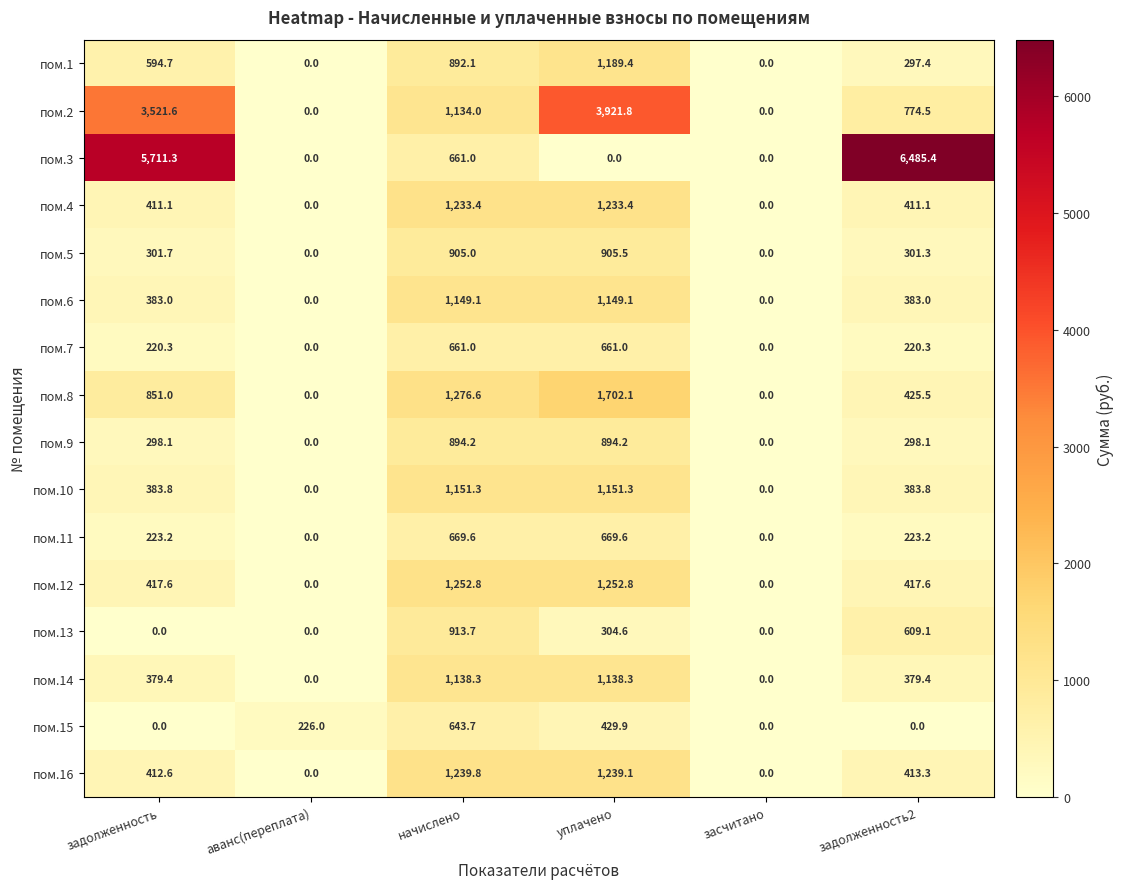

Which series changed the most between начислено and задолженность2?

пом.3